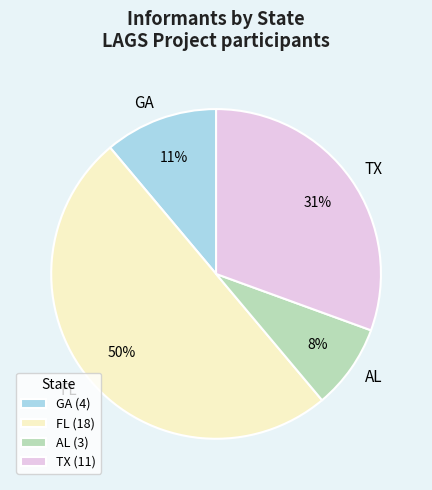

To the nearest percent, what is the average slice percentage?

25%